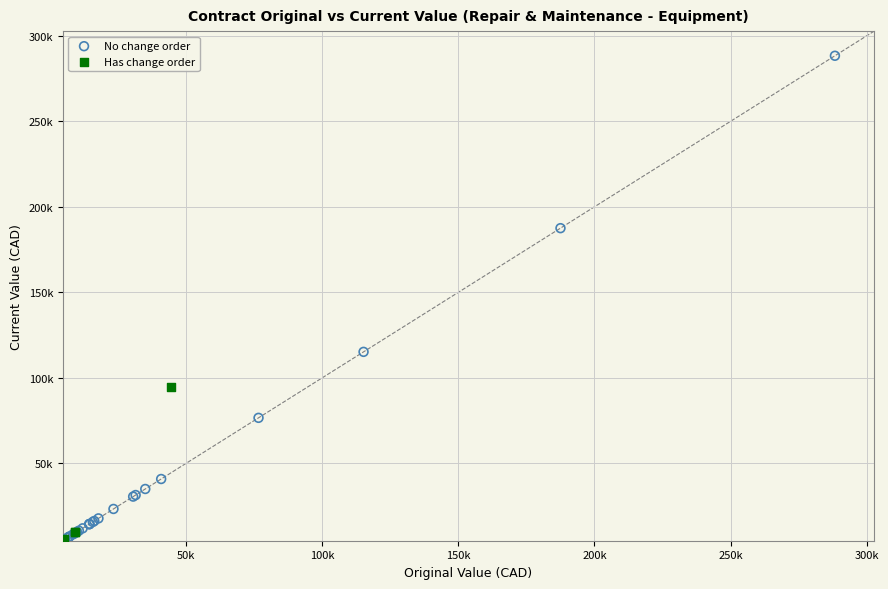

Which series has the widest spread of Y values?

No change order